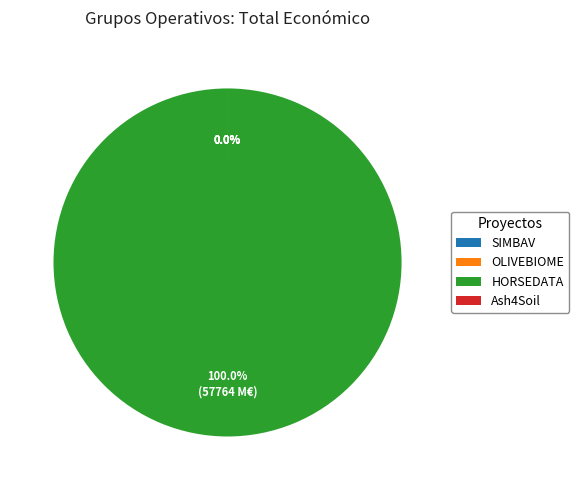

Does Ash4Soil represent more than half of the total?

No